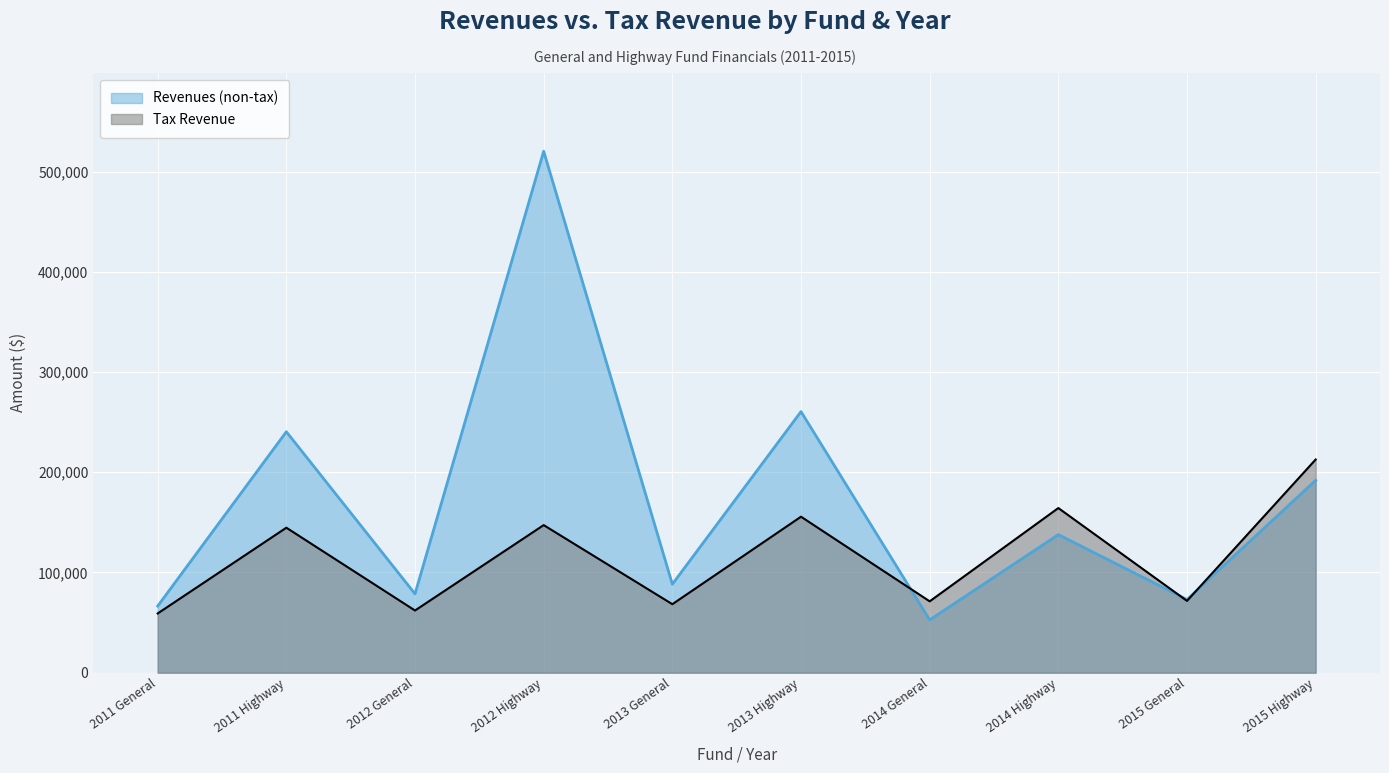

What is the label of the 6th point from the left?

2013 Highway